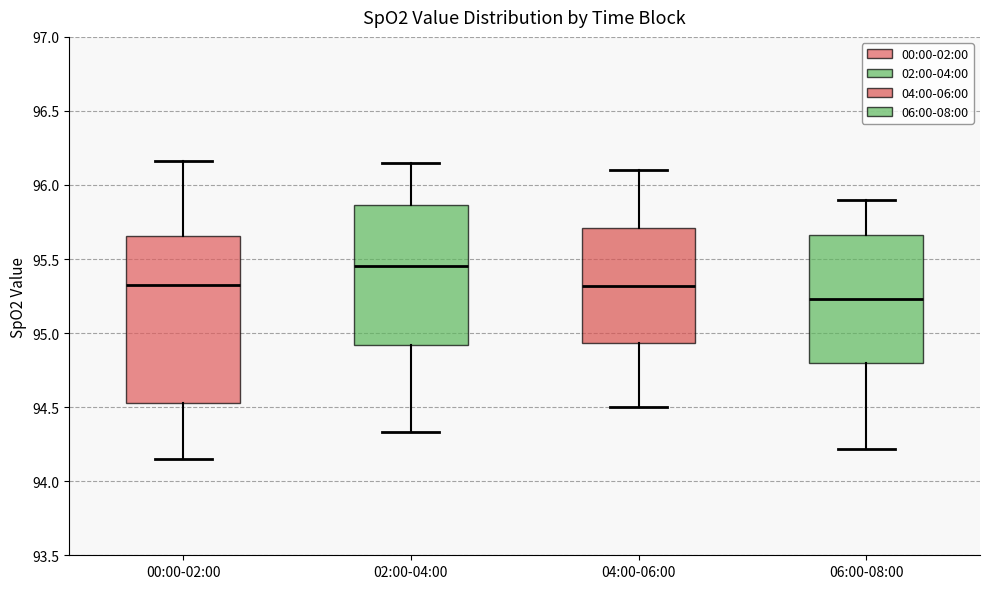

Reading left to right, read every box against the y-axis: the position of its median line, the range the box covers, and the ends of its whiskers. The values are not printed on the chart, so give them approximately, as read against the axis.

00:00-02:00: median 95.35, box 94.55 to 95.65, whiskers 94.15 to 96.15
02:00-04:00: median 95.45, box 94.90 to 95.85, whiskers 94.35 to 96.15
04:00-06:00: median 95.30, box 94.95 to 95.70, whiskers 94.50 to 96.10
06:00-08:00: median 95.25, box 94.80 to 95.65, whiskers 94.20 to 95.90